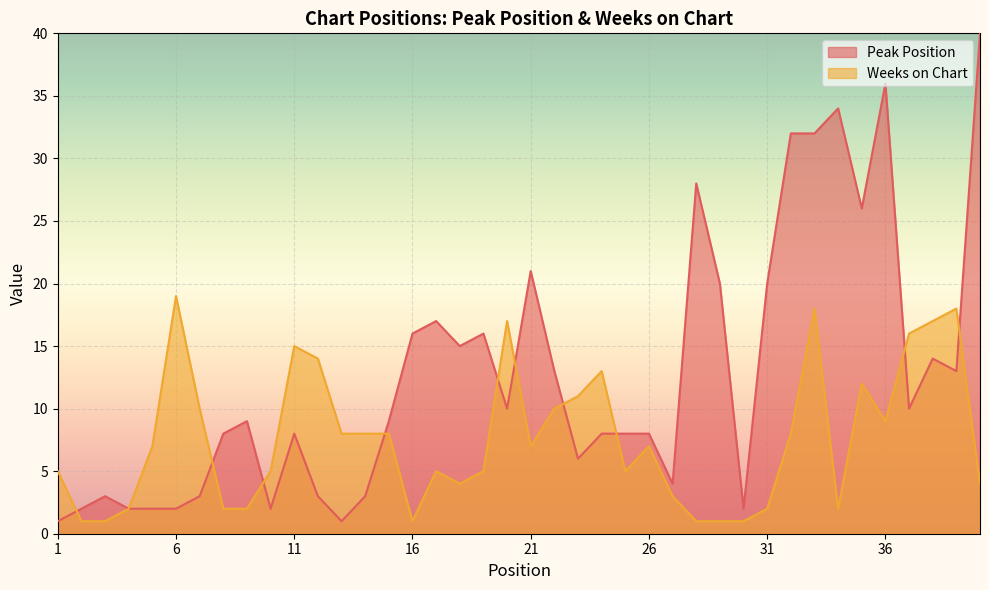

How many lines are shown in the chart?

2